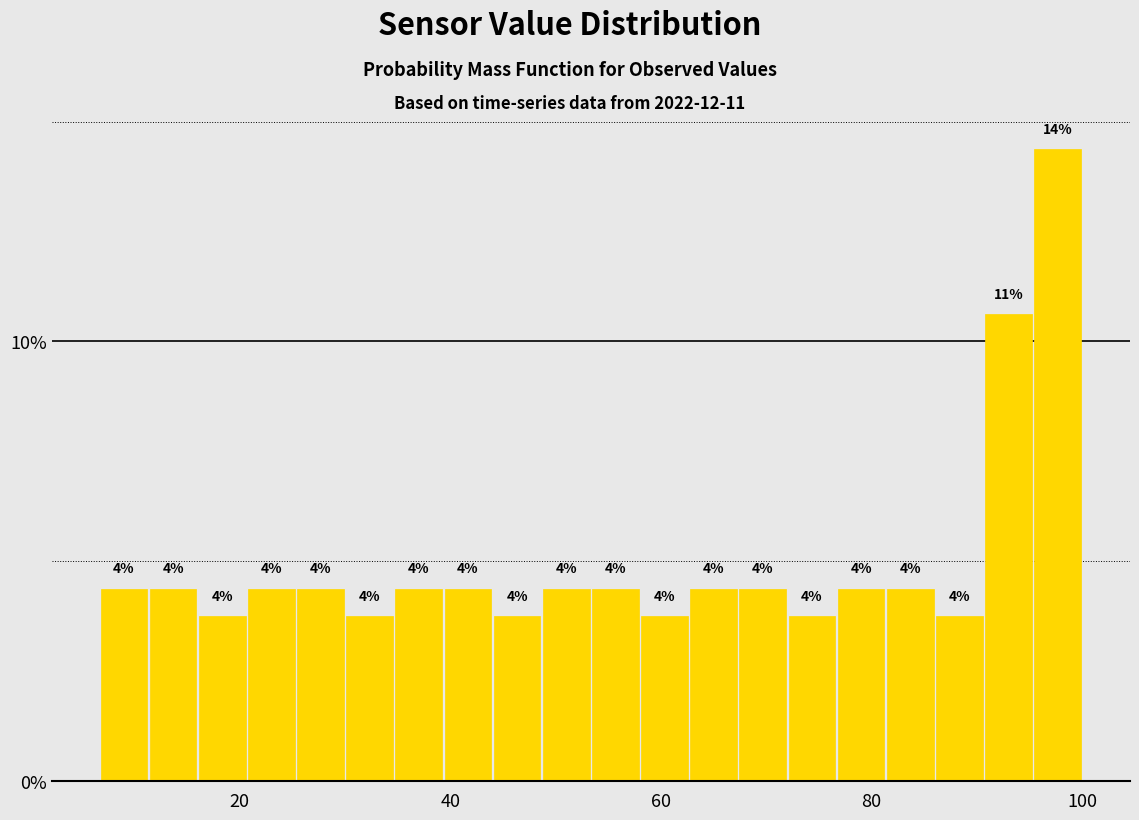

Read against the x-axis, roughly where is the centre of the tallest bar?

98